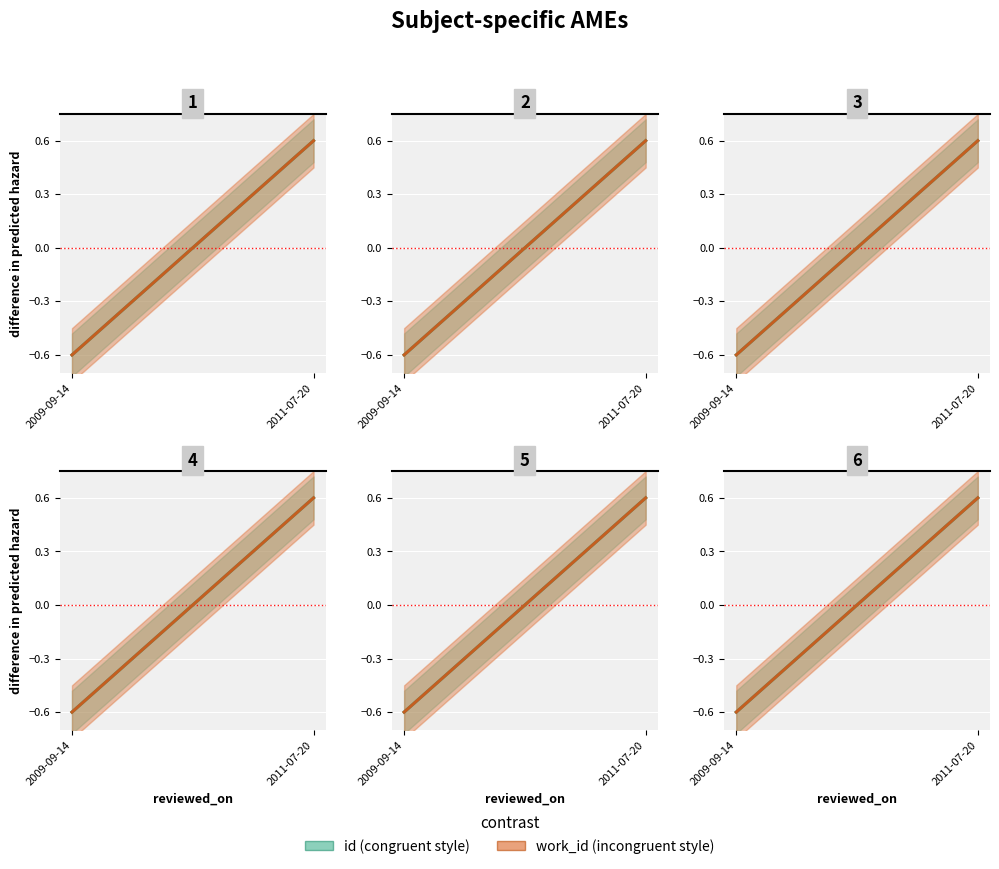

Reading left to right, what are all the values shown in this chart?

id: 2009-09-14=-0.6	2011-07-20=0.6
work_id: 2009-09-14=-0.6	2011-07-20=0.6